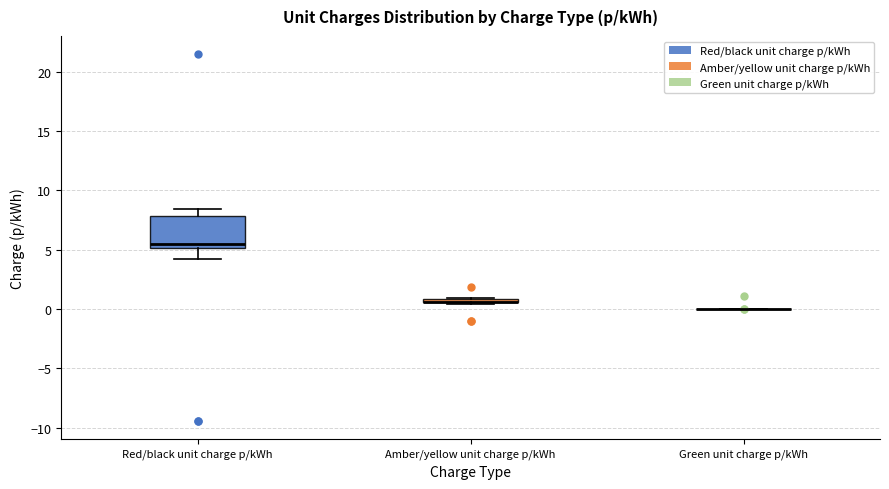

Comparing the boxes themselves (not the whiskers), which one is the tallest?

Red/black unit charge p/kWh